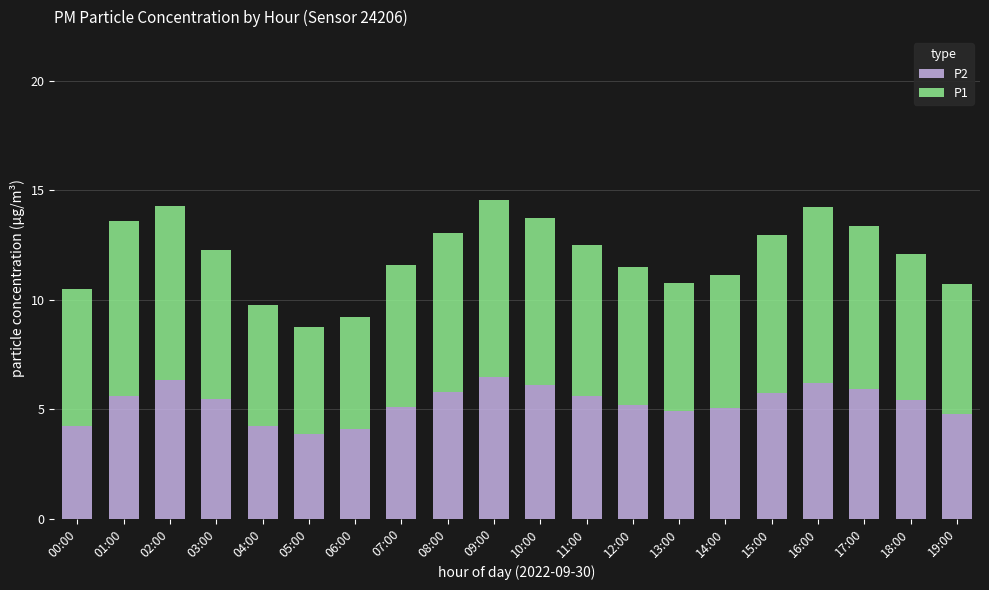

What is the total value across all series at 17:00?

13.4